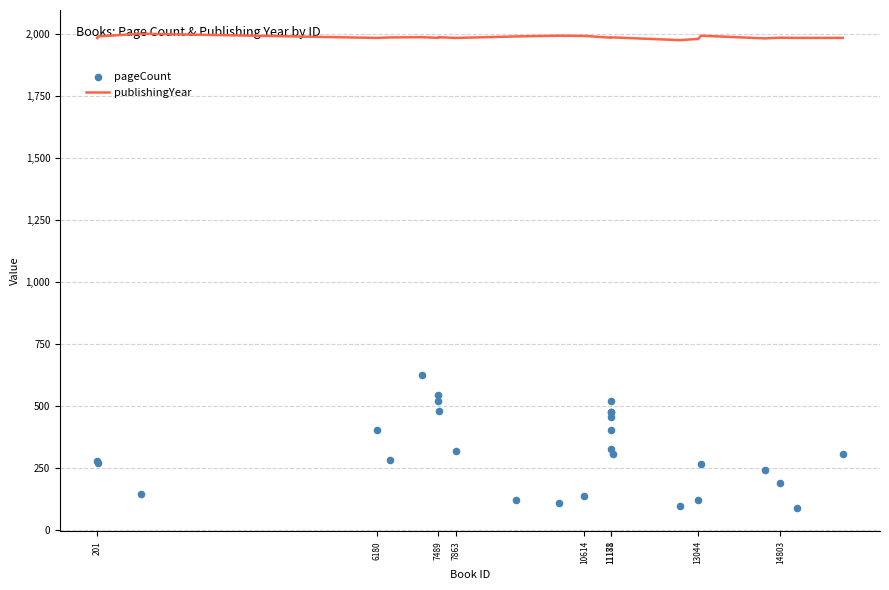

Which series reaches the minimum Y coordinate?

pageCount